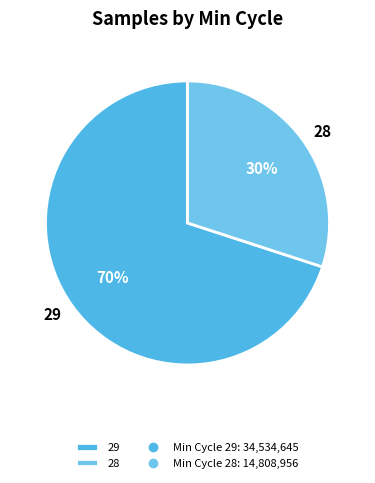

Combined, do 29 and 28 account for over 50%?

Yes